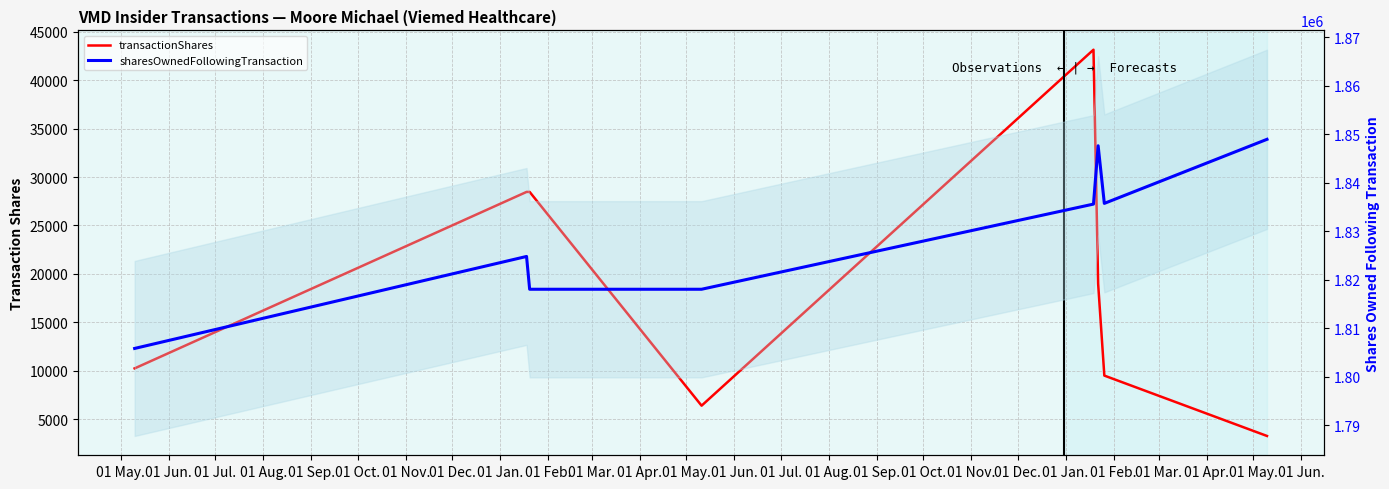

What are all the series names shown in the legend?

transactionShares, sharesOwnedFollowingTransaction